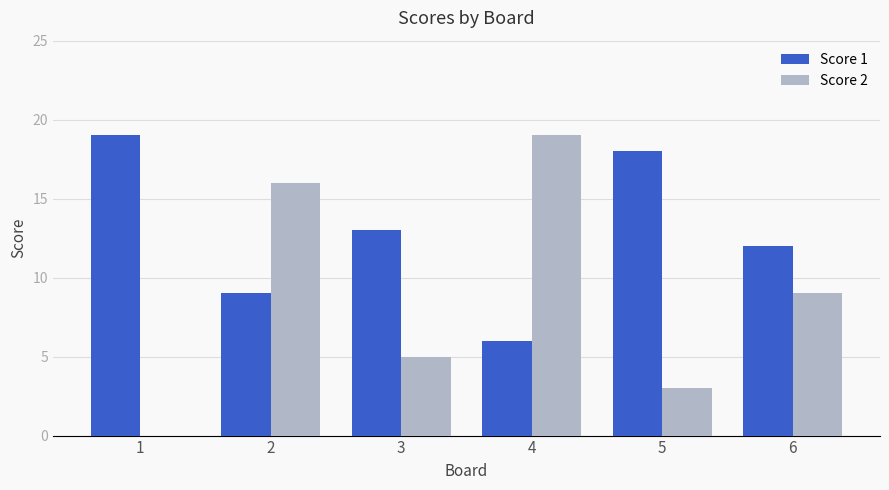

At which label is Score 2 closest to 9?

6